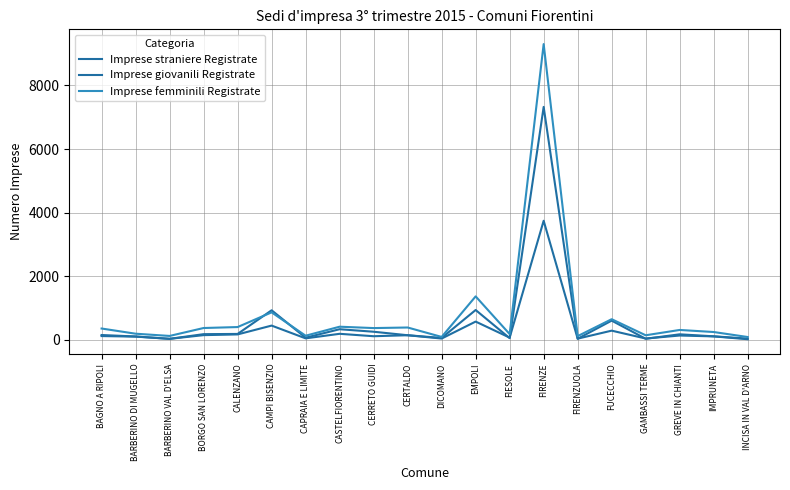

How many interior local peaks does the Imprese straniere Registrate series have?

6